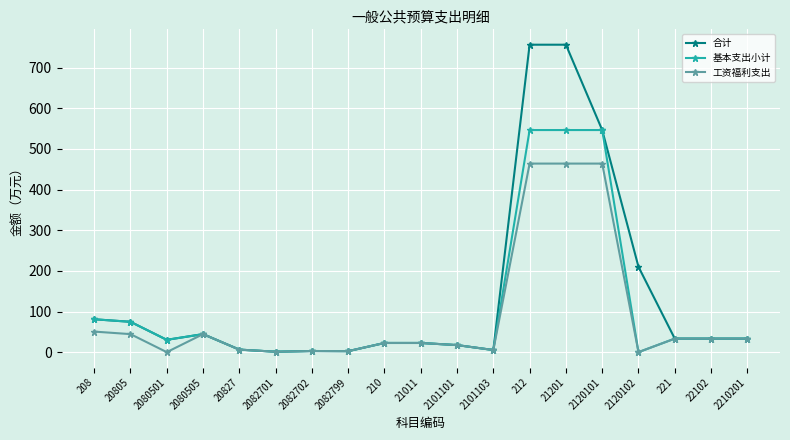

What is the difference between the second highest and second lowest values in the 基本支出小计 series?

545.5